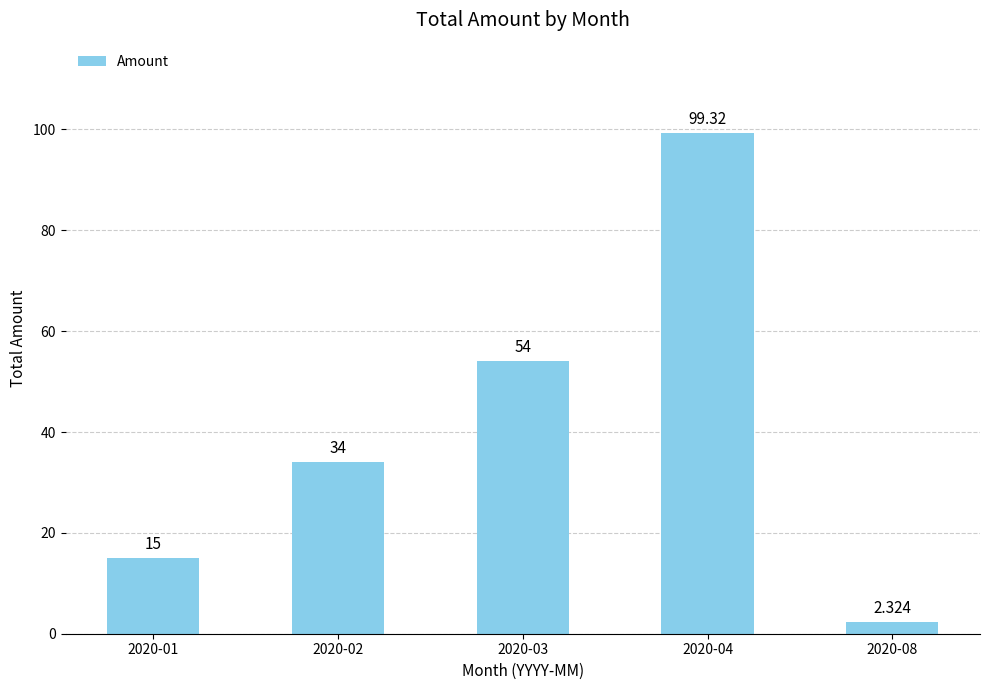

Between 2020-01 and 2020-04, which is larger?

2020-04